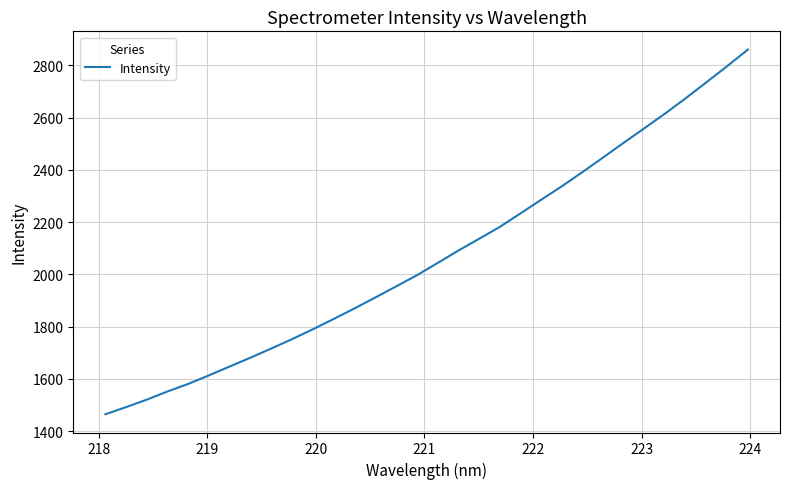

What is the greatest value displayed?

2860.6